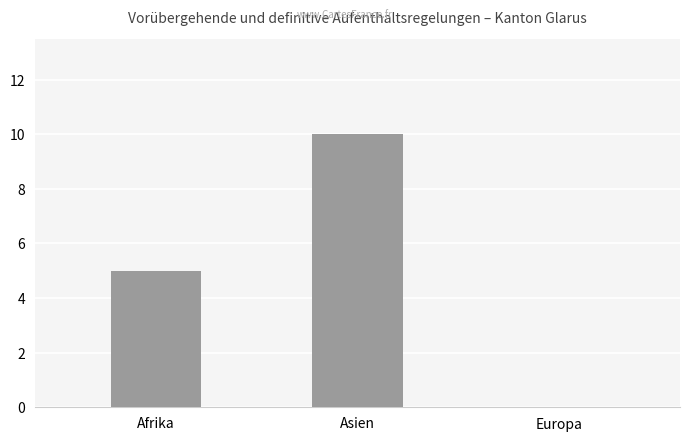

What is the greatest value displayed?

10